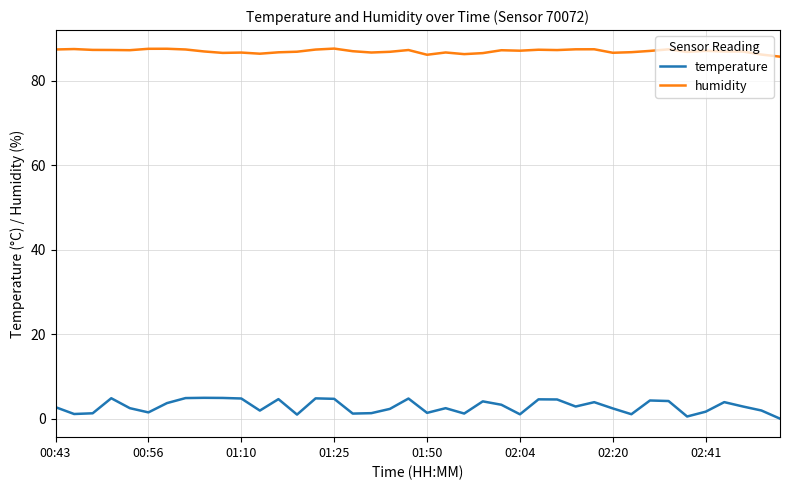

What is the highest value of the temperature series?

4.9